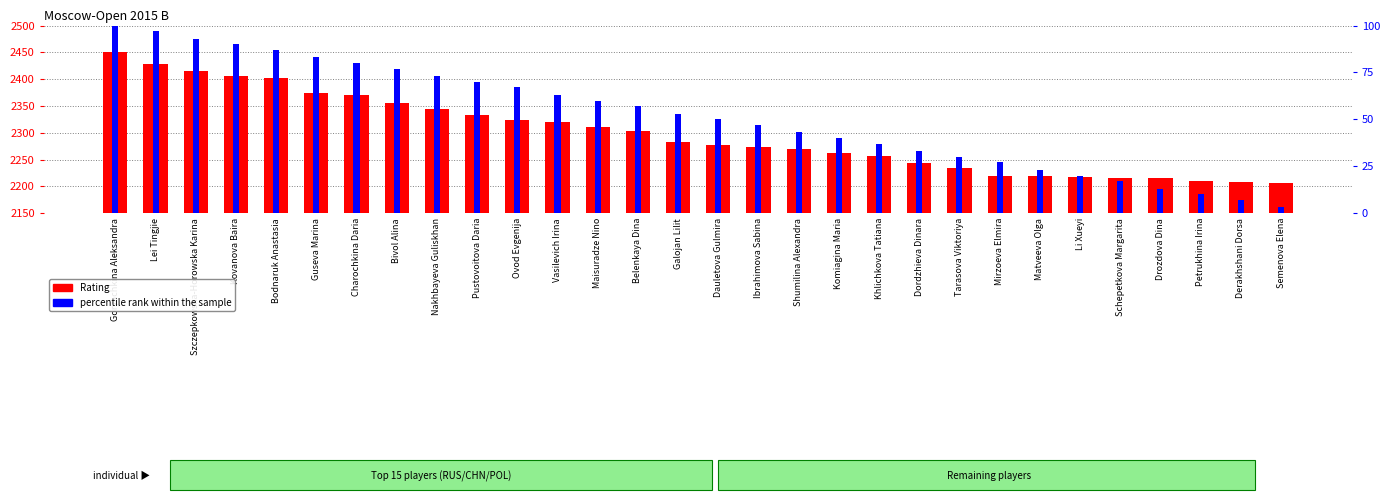

Which series has the largest total across all categories?

Rating